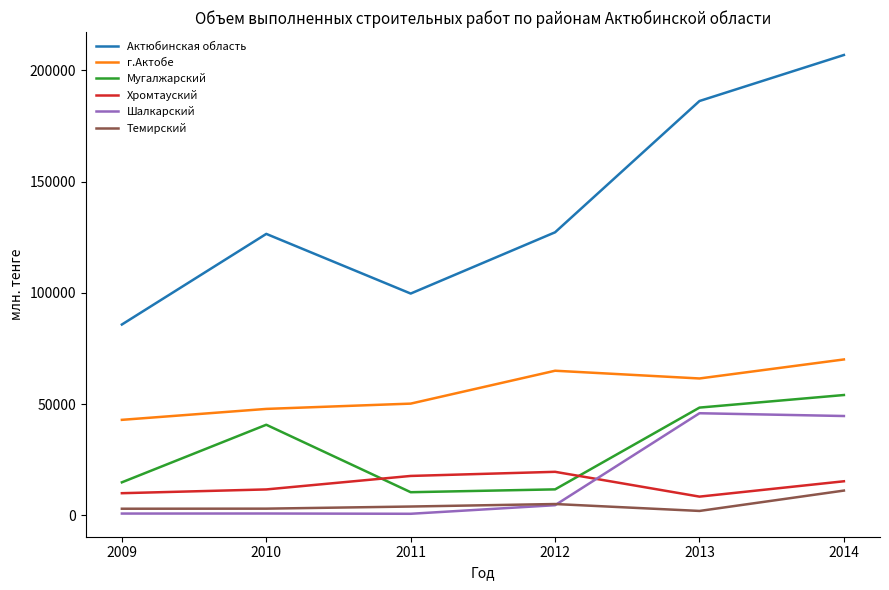

At how many categories does at least one series exceed 178266?

2